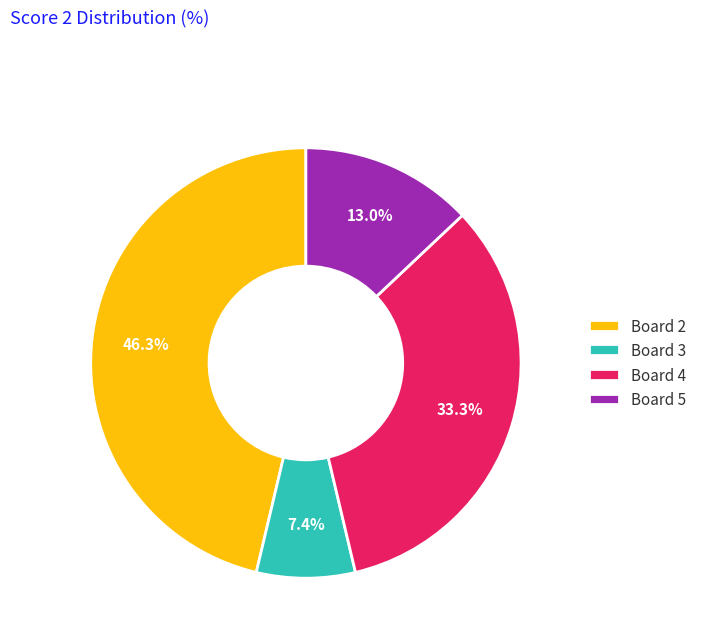

How much of the chart is everything except Board 2?

53.7%